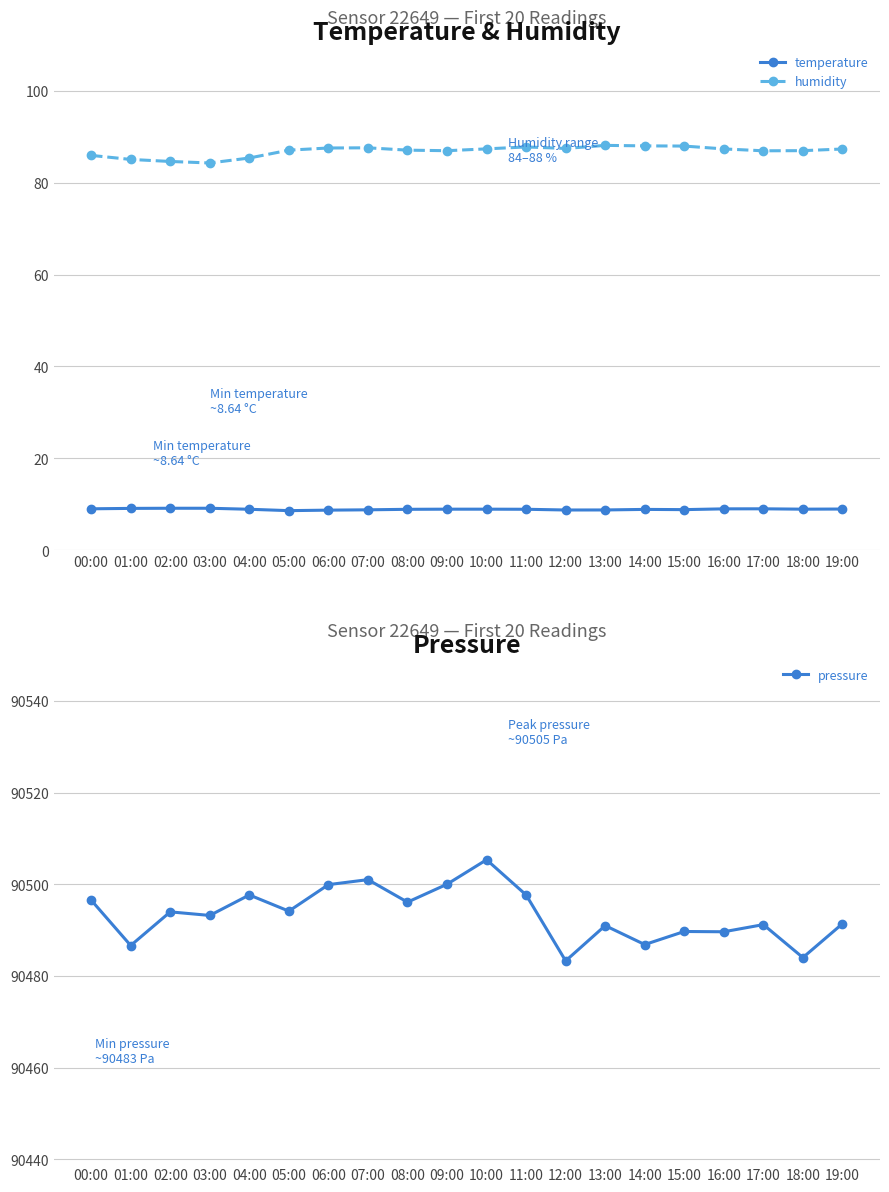

Reading right to left, extract all data points from this chart.

temperature: 19:00=9.0	18:00=9.0	17:00=9.0	16:00=9.0	15:00=8.9	14:00=8.9	13:00=8.8	12:00=8.8	11:00=8.9	10:00=9.0	09:00=9.0	08:00=8.9	07:00=8.8	06:00=8.8	05:00=8.6	04:00=8.9	03:00=9.2	02:00=9.2	01:00=9.1	00:00=9.0
humidity: 19:00=87.3	18:00=87.0	17:00=86.9	16:00=87.3	15:00=88.0	14:00=88.0	13:00=88.1	12:00=87.4	11:00=87.8	10:00=87.3	09:00=86.9	08:00=87.1	07:00=87.6	06:00=87.5	05:00=87.1	04:00=85.3	03:00=84.3	02:00=84.6	01:00=85.0	00:00=85.9
pressure: 19:00=90491.4	18:00=90484.0	17:00=90491.2	16:00=90489.6	15:00=90489.7	14:00=90486.8	13:00=90491.0	12:00=90483.3	11:00=90497.7	10:00=90505.3	09:00=90500.0	08:00=90496.1	07:00=90501.0	06:00=90499.9	05:00=90494.1	04:00=90497.7	03:00=90493.2	02:00=90494.0	01:00=90486.6	00:00=90496.5